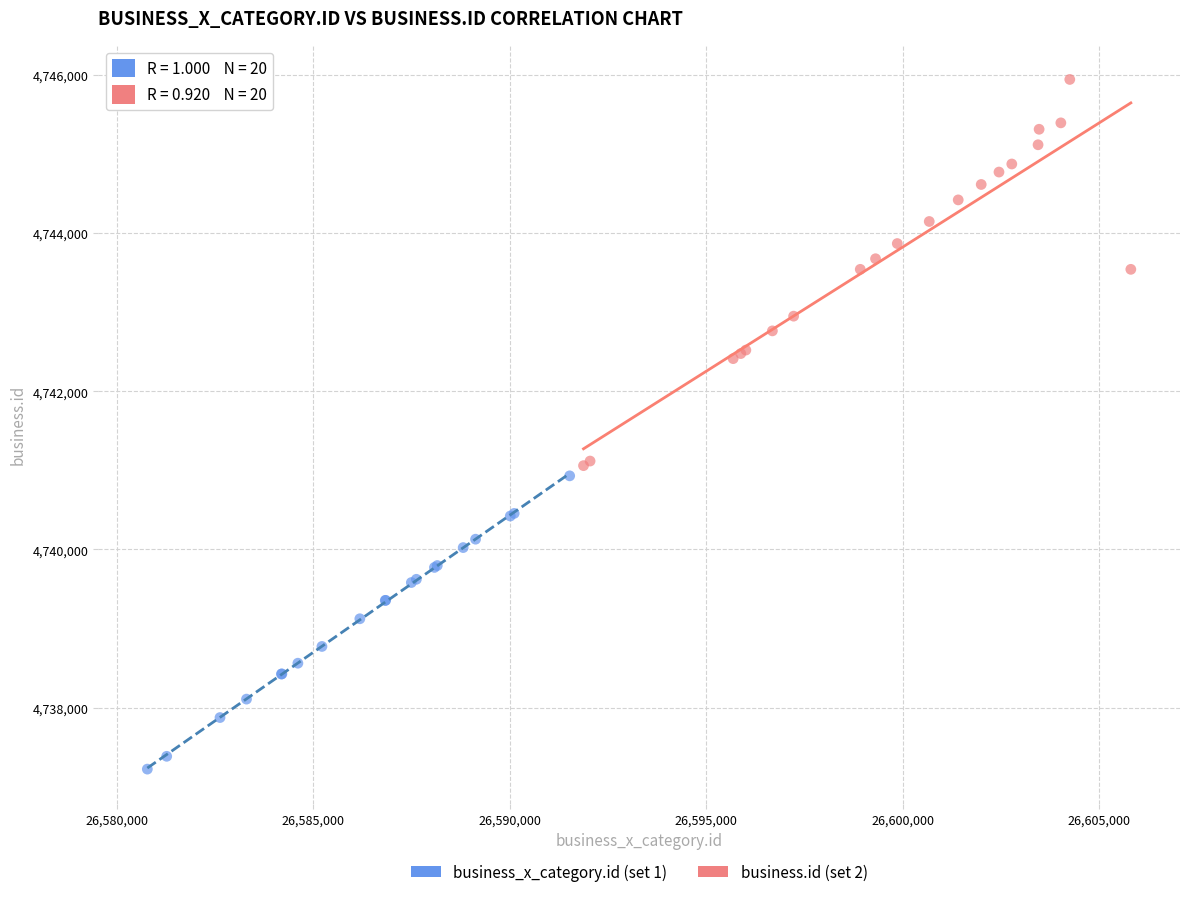

What are all the series names shown in the legend?

business_x_category.id (set 1), business.id (set 2)